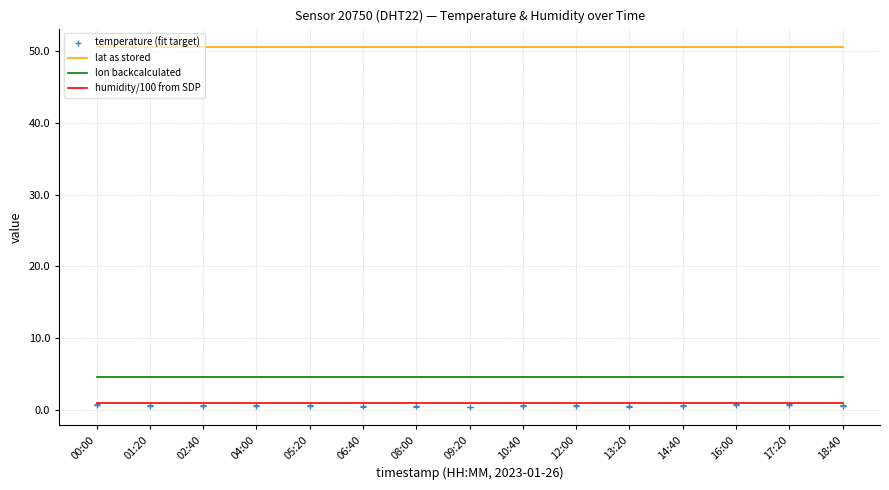

Which series has the widest spread of values?

temperature (fit target)